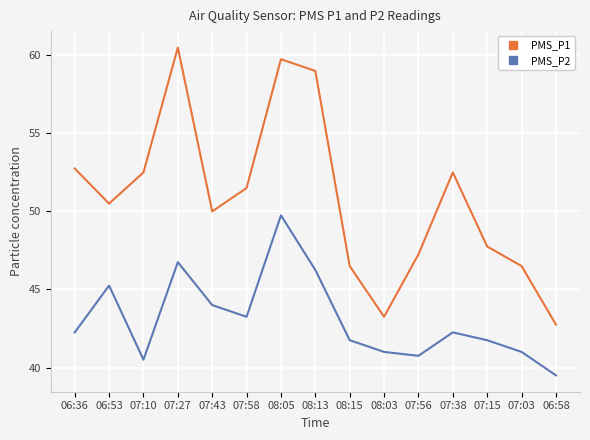

At which category does the chart reach its minimum across all series?

06:58